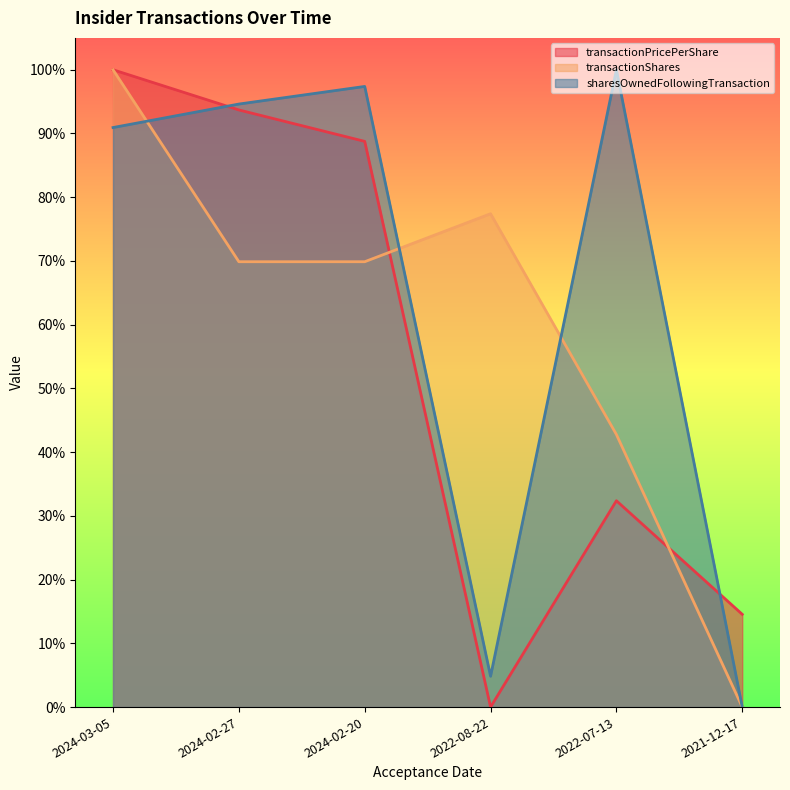

The transactionShares series shows 0.7 at 2022-07-13. True or false?

False